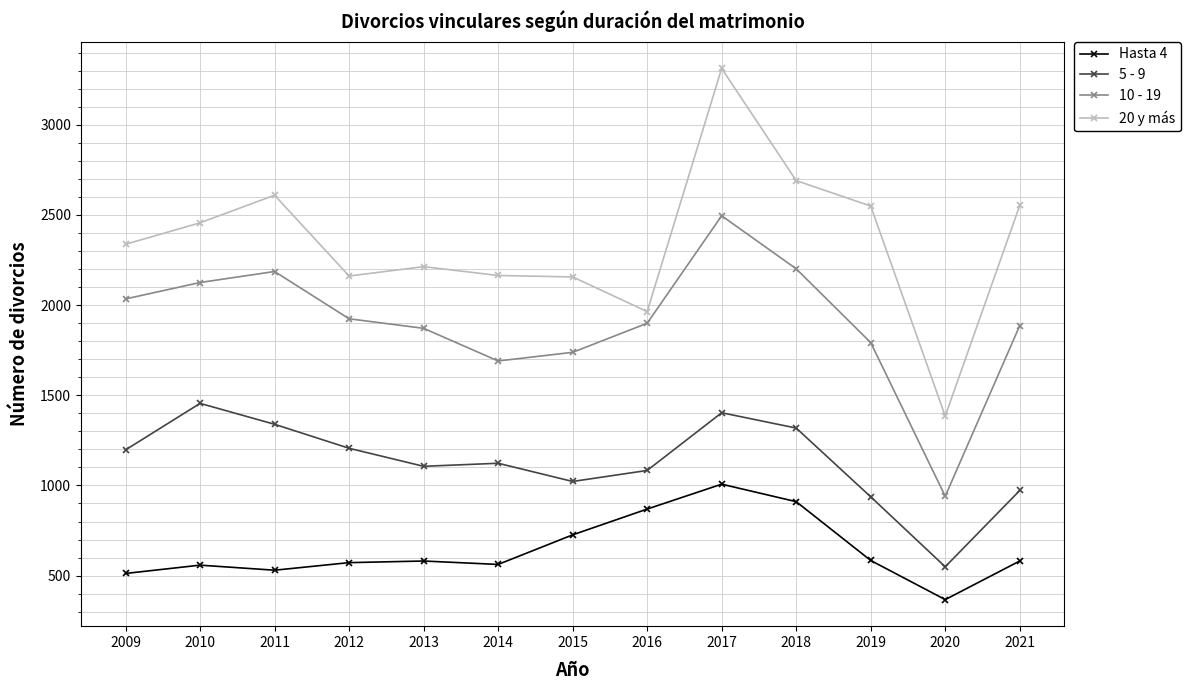

At how many categories does at least one series exceed 472?

13